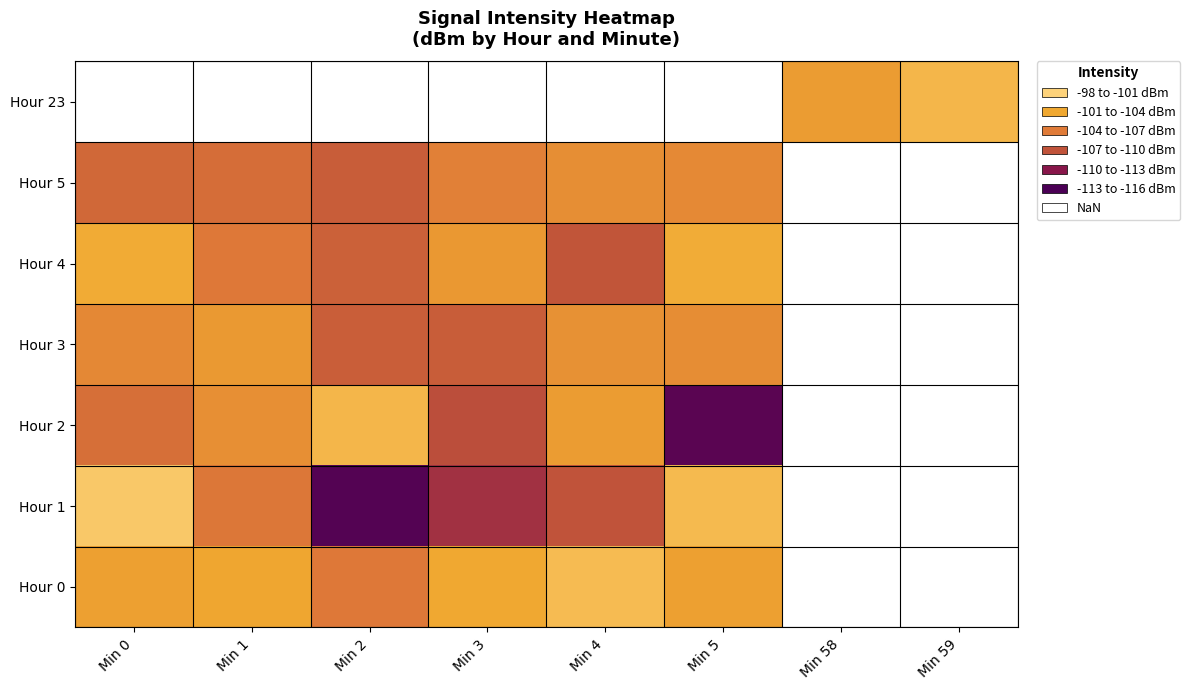

At which label does Hour 3 reach its minimum?

Min 3